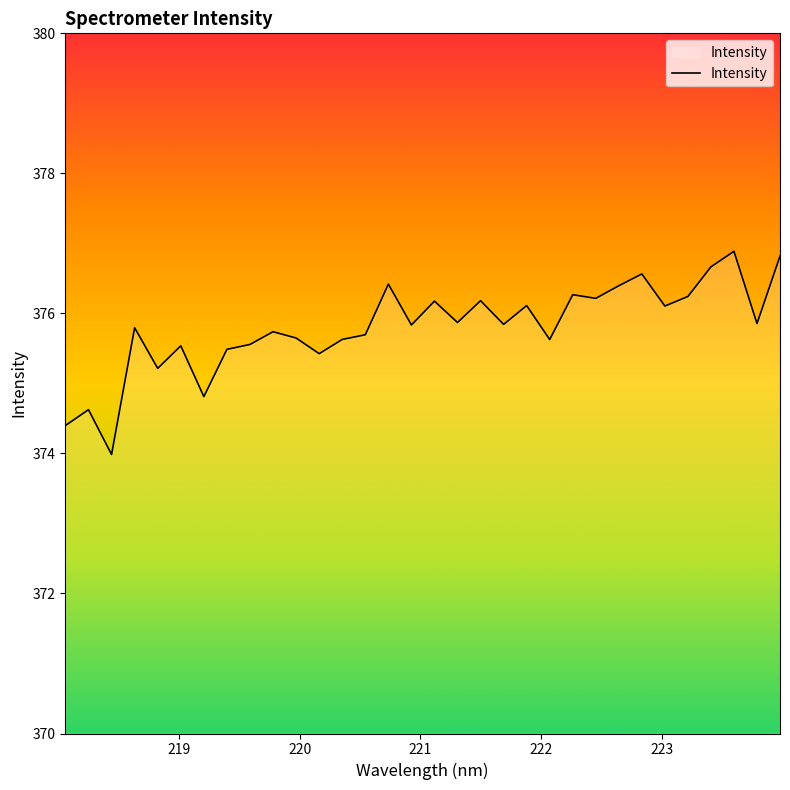

What is the greatest value displayed?

376.9